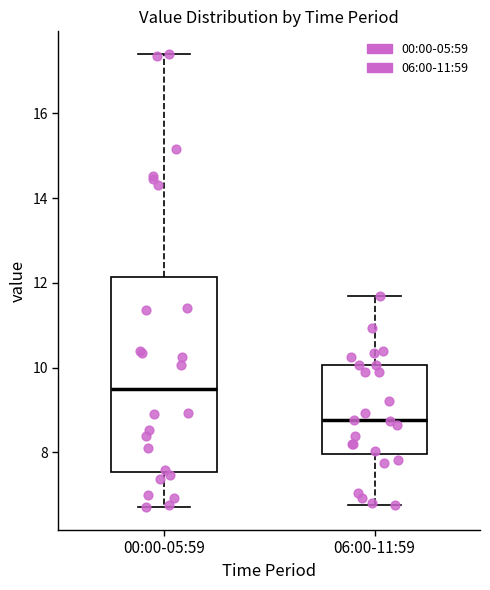

Reading left to right, read every box against the y-axis: the position of its median line, the range the box covers, and the ends of its whiskers. The values are not printed on the chart, so give them approximately, as read against the axis.

00:00-05:59: median 9.4, box 7.6 to 12.2, whiskers 6.8 to 17.4
06:00-11:59: median 8.8, box 8.0 to 10.0, whiskers 6.8 to 11.8